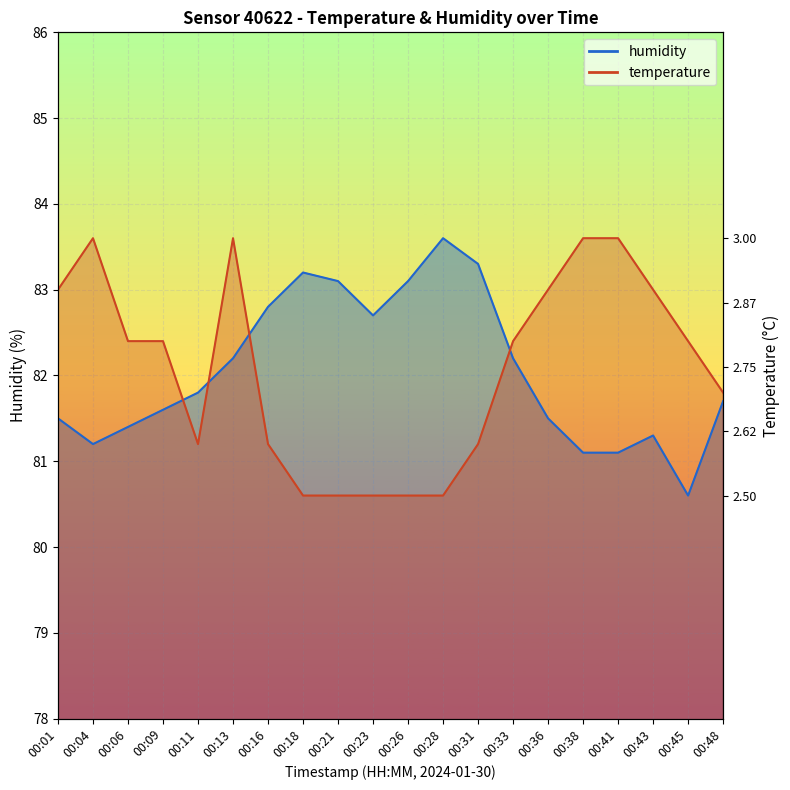

What is the difference between the humidity values at 00:48 and 00:16?

1.1